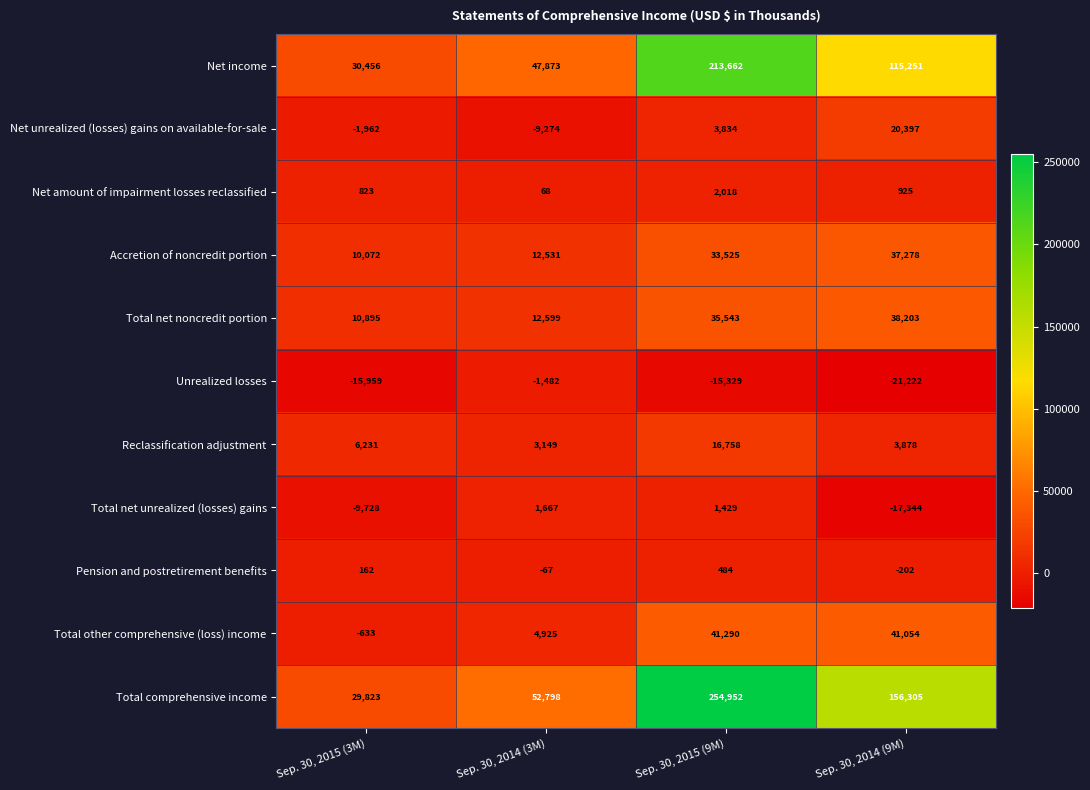

The value of Net income at Sep. 30, 2015 (9M) is 213662. True or false?

True